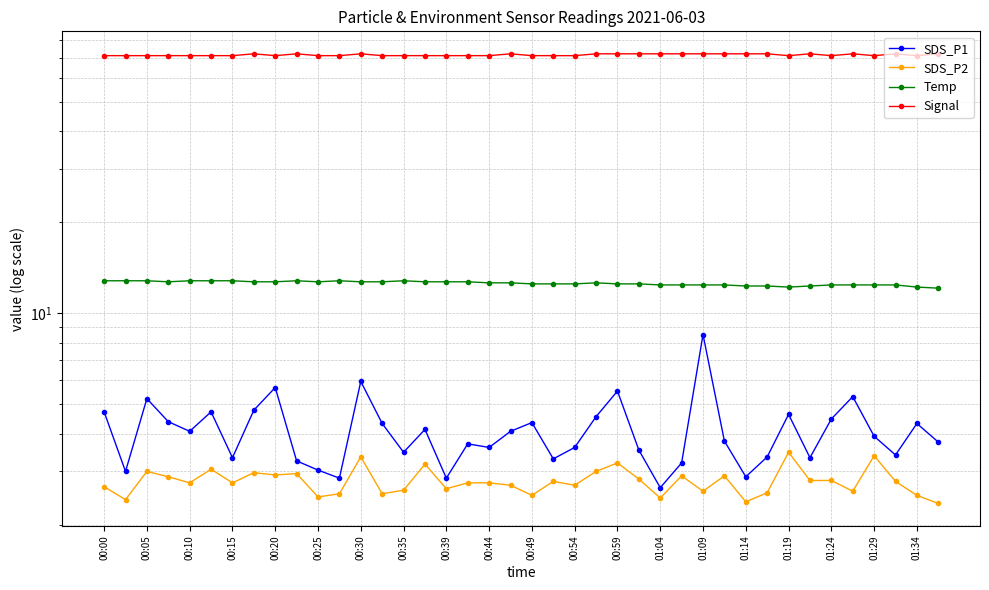

True or false: SDS_P1 and Signal cross at least once.

False